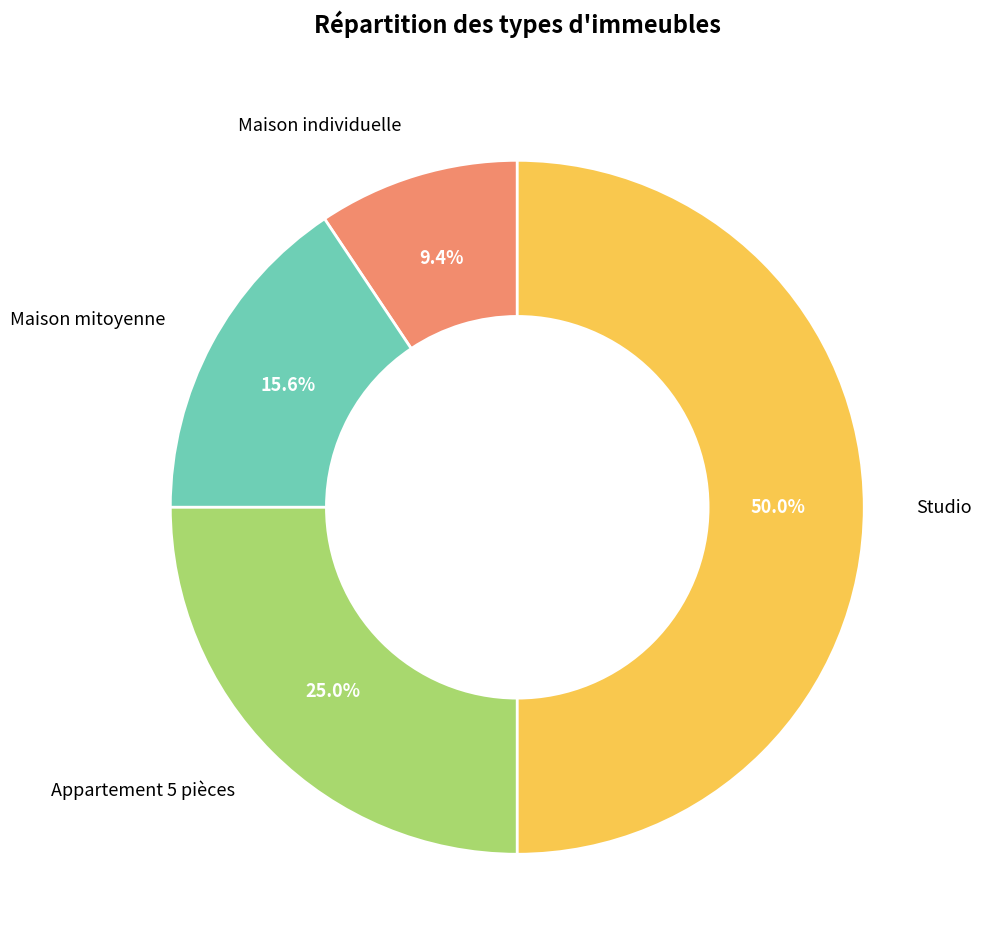

How many segments does this pie chart have?

4